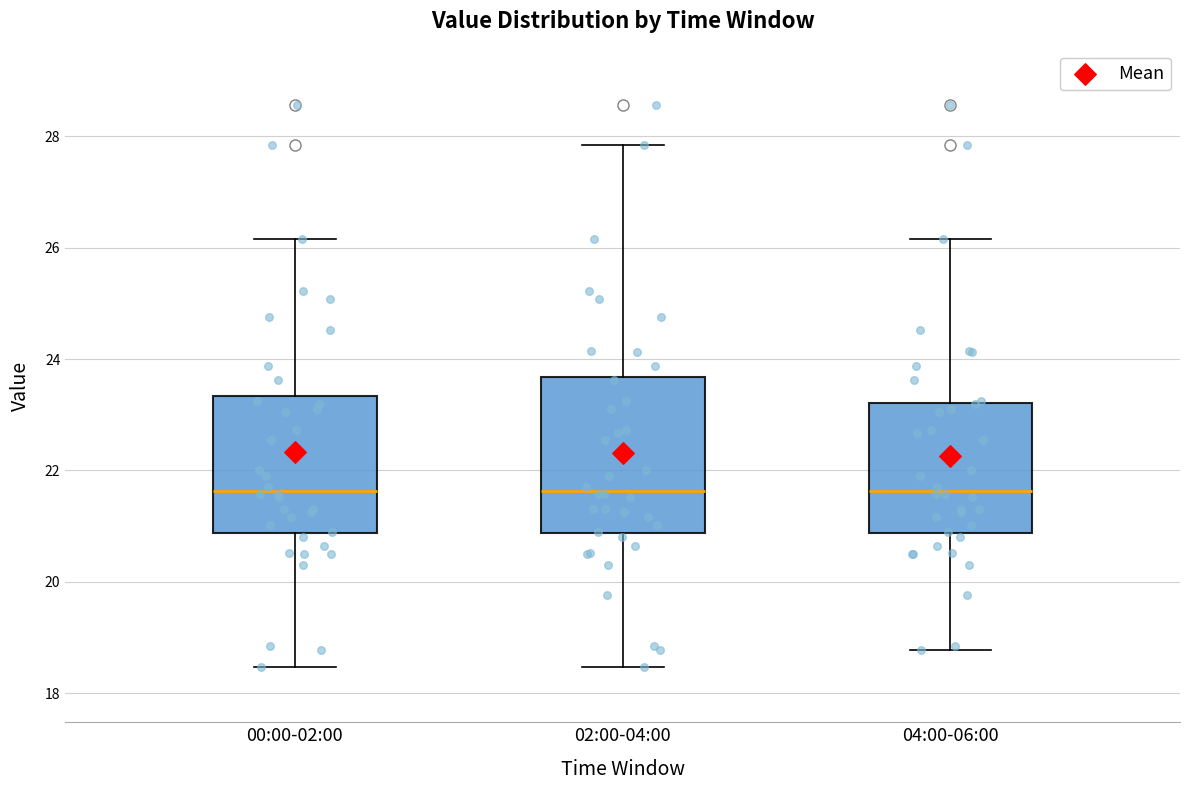

Reading left to right, transcribe this box plot: for each box, give where its median line is, the range the box spans, and where its two whiskers end, as read against the y-axis. The values are not printed on the chart, so give them approximately, as read against the axis.

00:00-02:00: median 21.6, box 20.8 to 23.4, whiskers 18.4 to 26.2
02:00-04:00: median 21.6, box 20.8 to 23.6, whiskers 18.4 to 27.8
04:00-06:00: median 21.6, box 20.8 to 23.2, whiskers 18.8 to 26.2